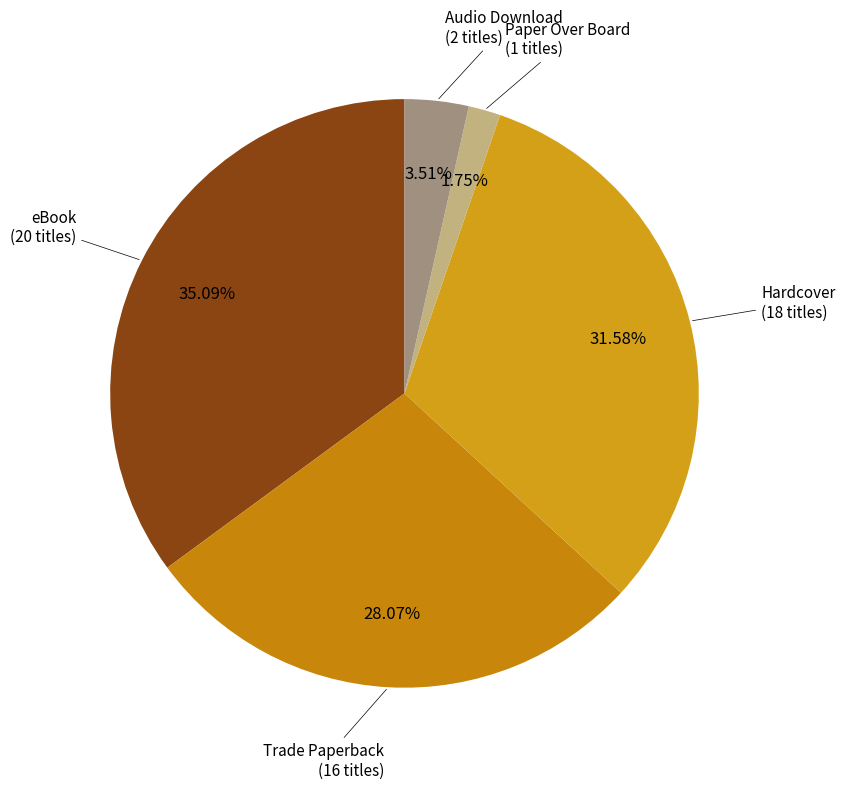

Count the number of slices in the pie.

5